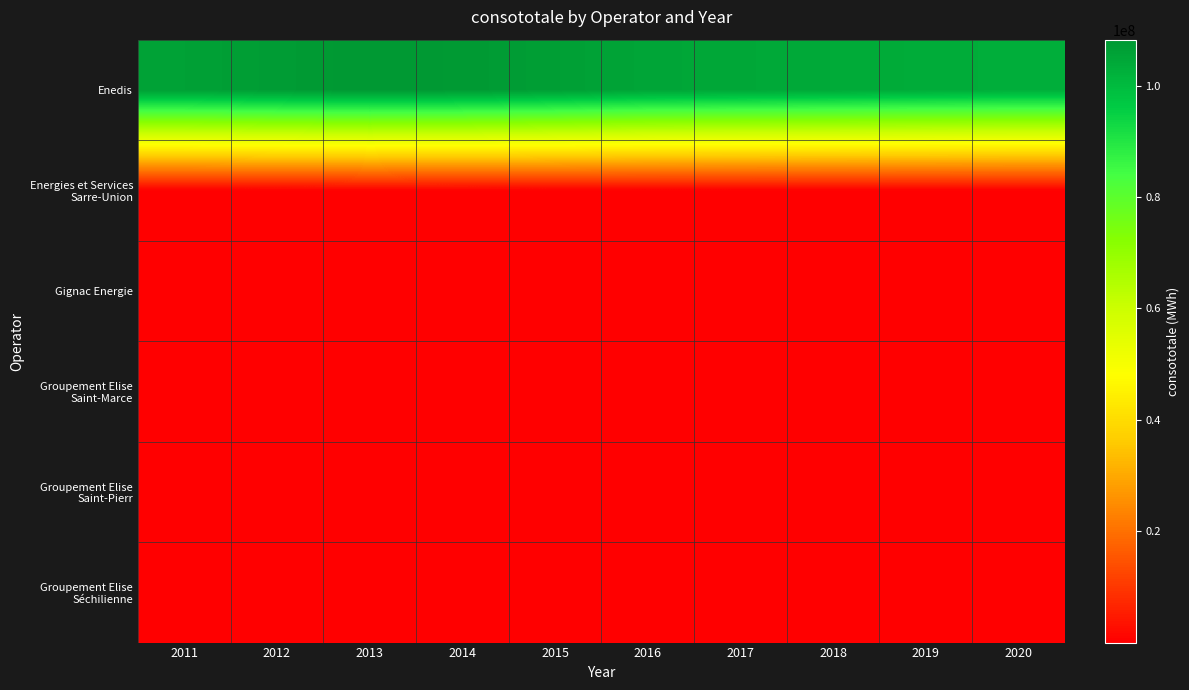

List the series in order of their peak value, lowest first.

Groupement Elise Séchilienne, Groupement Elise Saint-Pierr, Gignac Energie, Energies et Services Sarre-Union, Groupement Elise Saint-Marce, Enedis